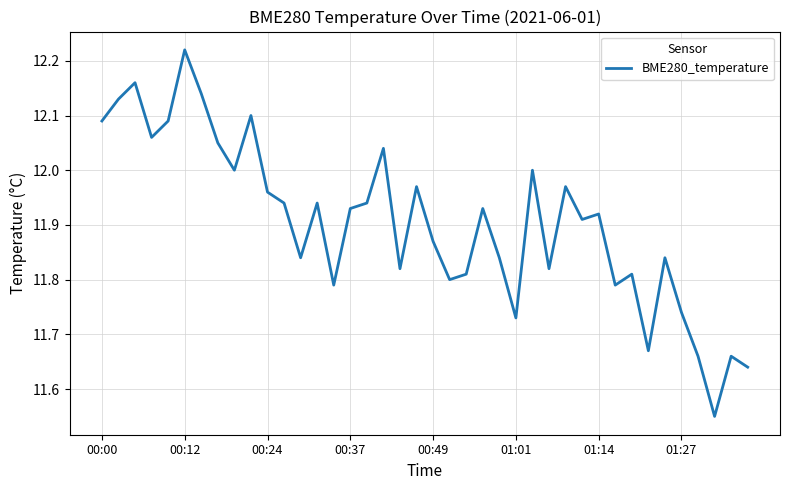

What is the difference between the maximum and minimum values?

0.7